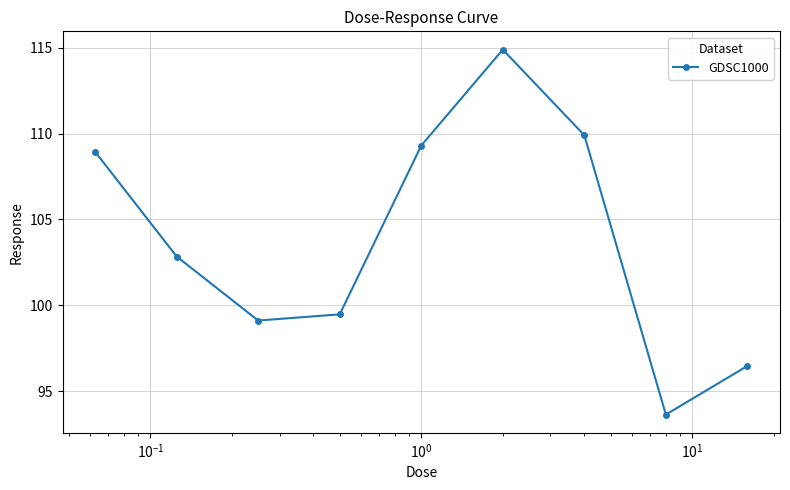

How many interior local peaks (higher than both neighbors) does the data have?

1